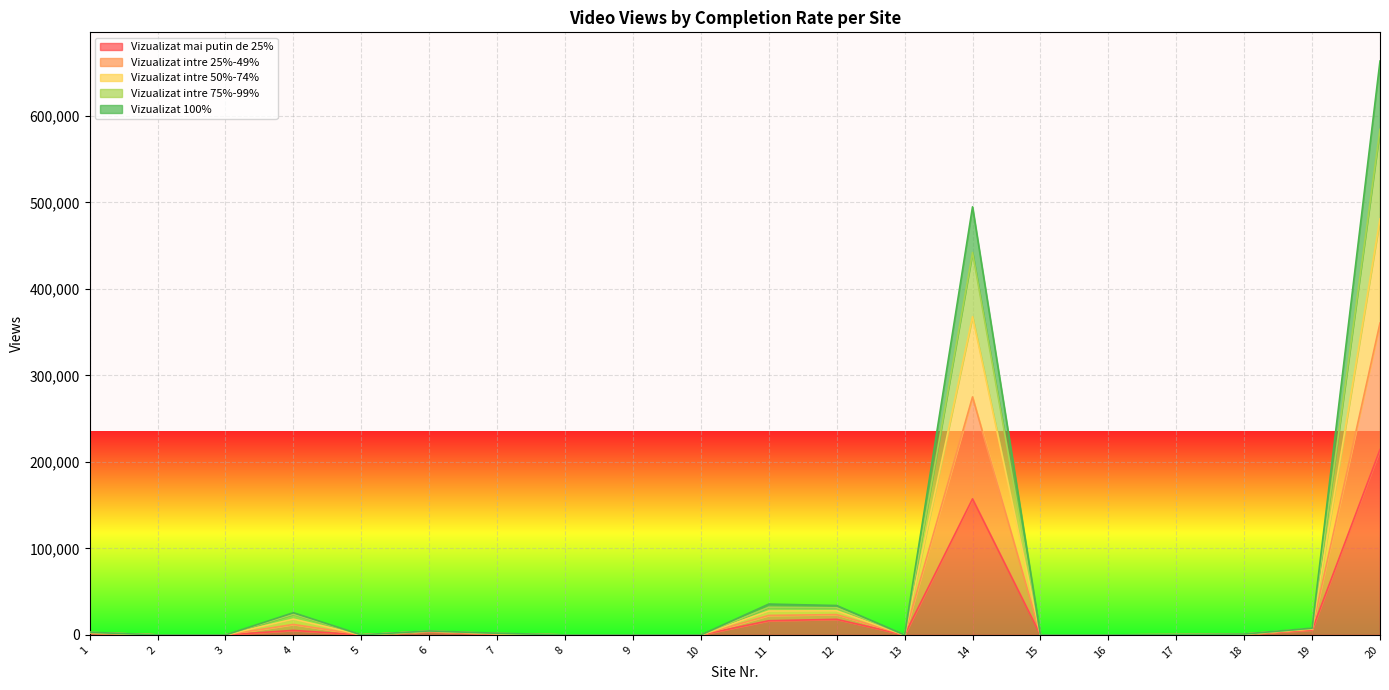

At which category is the sum across all series the highest?

20